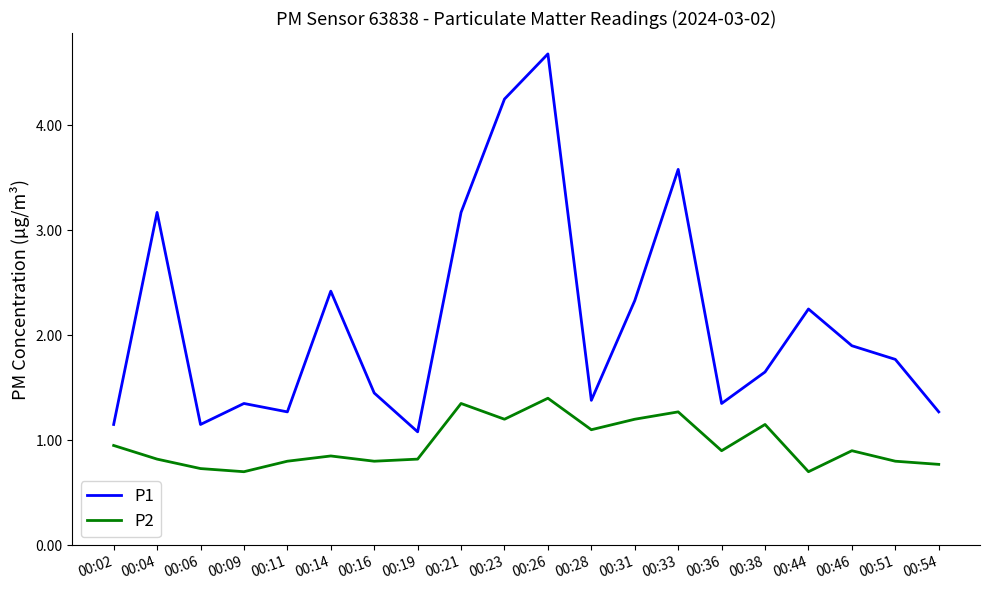

True or false: P2 and P1 intersect in this chart.

False